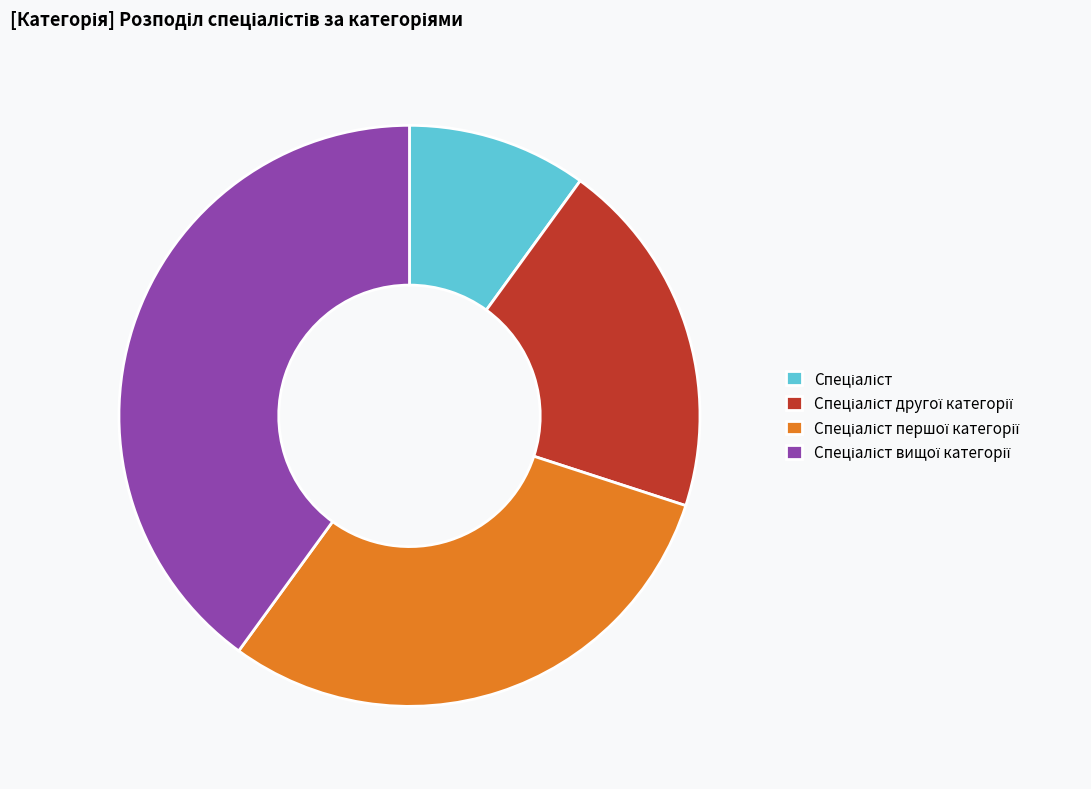

Does any single category account for the majority?

No